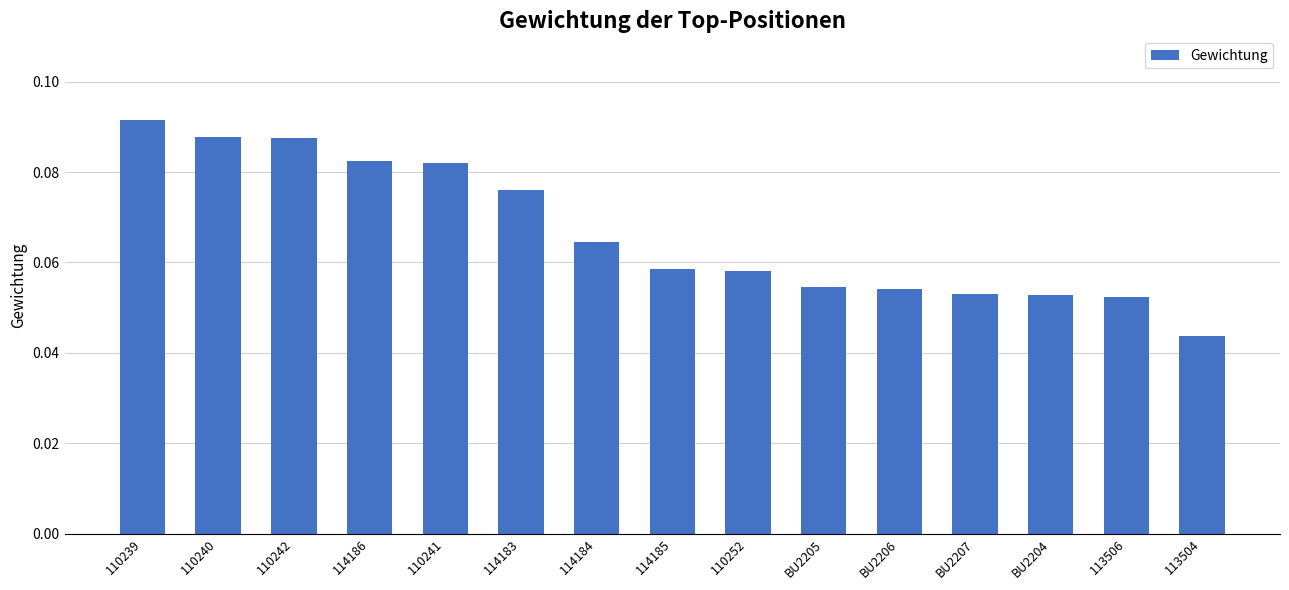

Where is the data nearest to the value 0?

113504